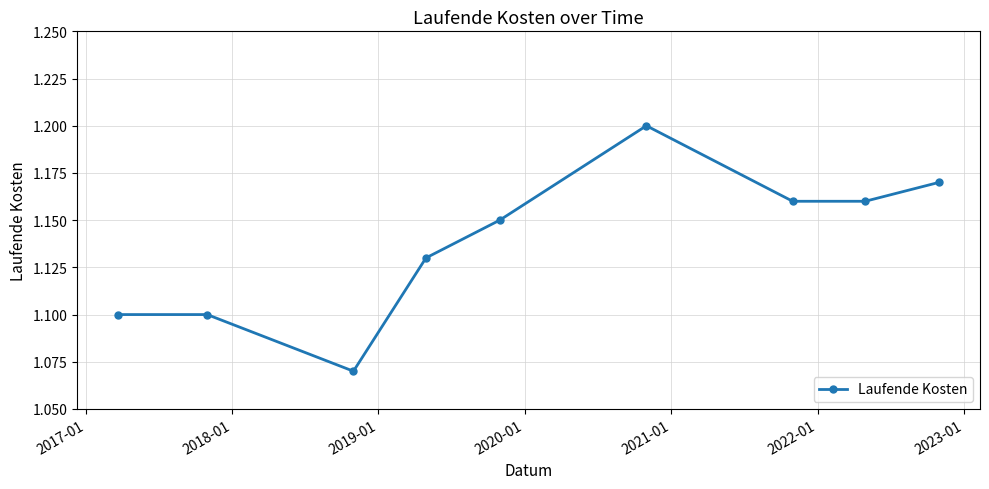

True or false: there are more than 2 points higher than both neighbors.

False